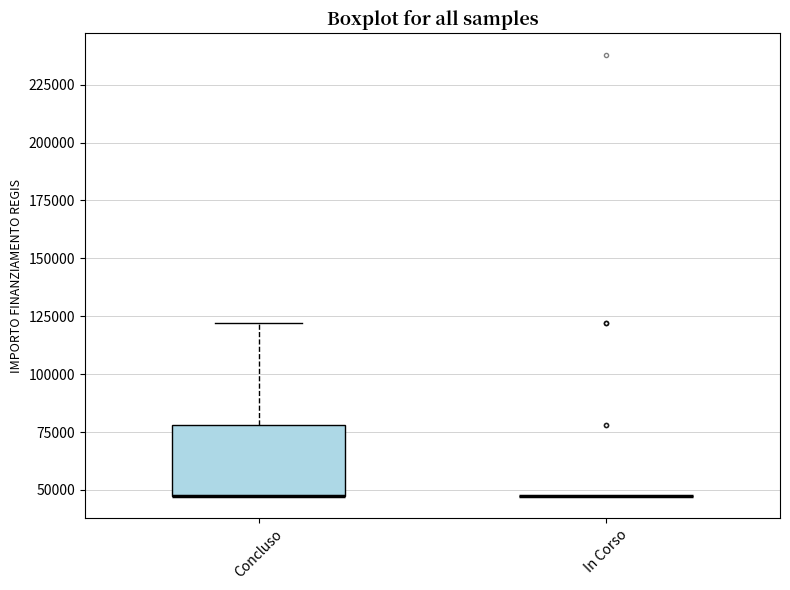

Reading left to right, read every box against the y-axis: the position of its median line, the range the box covers, and the ends of its whiskers. The values are not printed on the chart, so give them approximately, as read against the axis.

Concluso: median 45000 (drawn on the box's lower edge), box 45000 to 80000, whiskers 45000 to 120000
In Corso: box collapsed to a line at 45000, whiskers 45000 to 45000